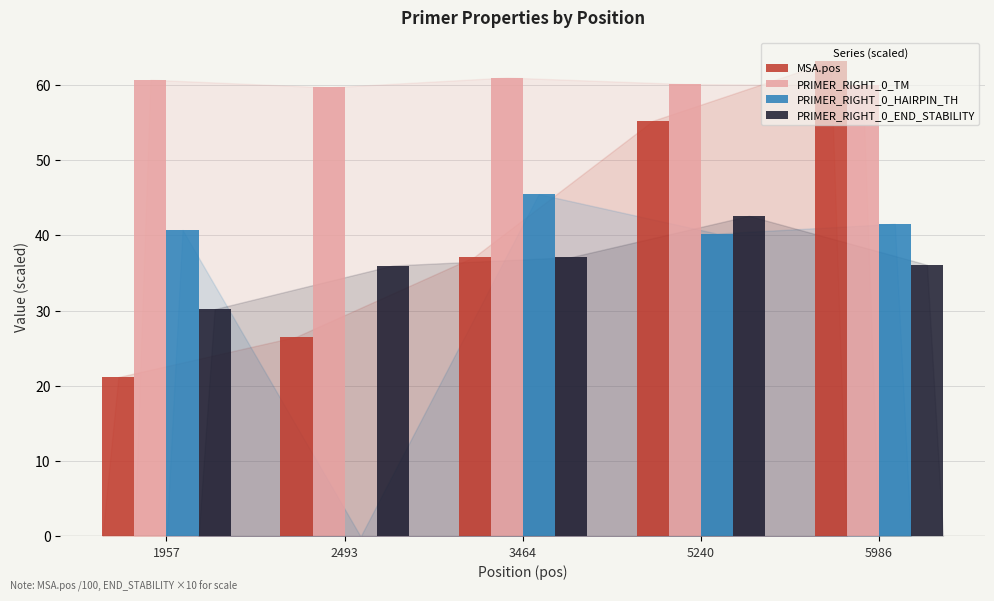

Which series changed the most between 1957 and 2493?

PRIMER_RIGHT_0_HAIRPIN_TH